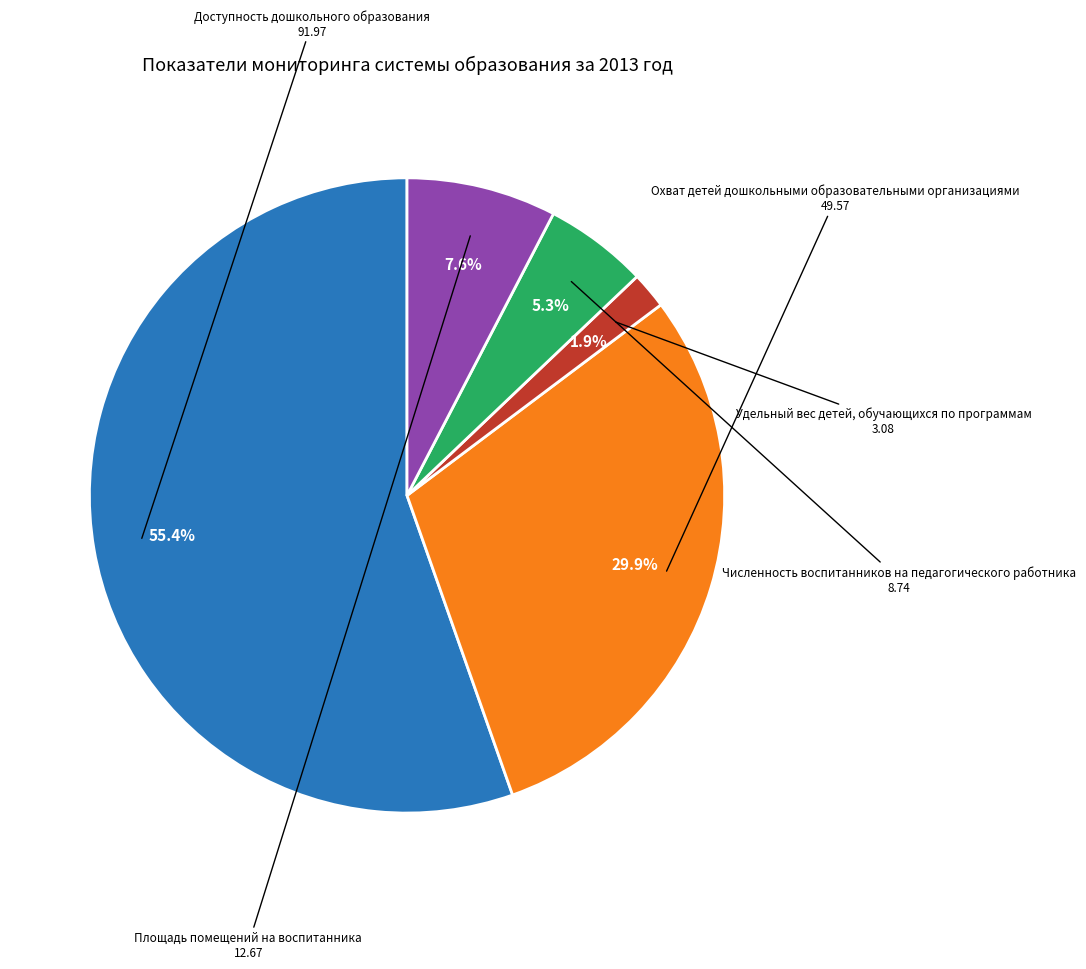

Is there any slice that represents more than half of the pie?

Yes